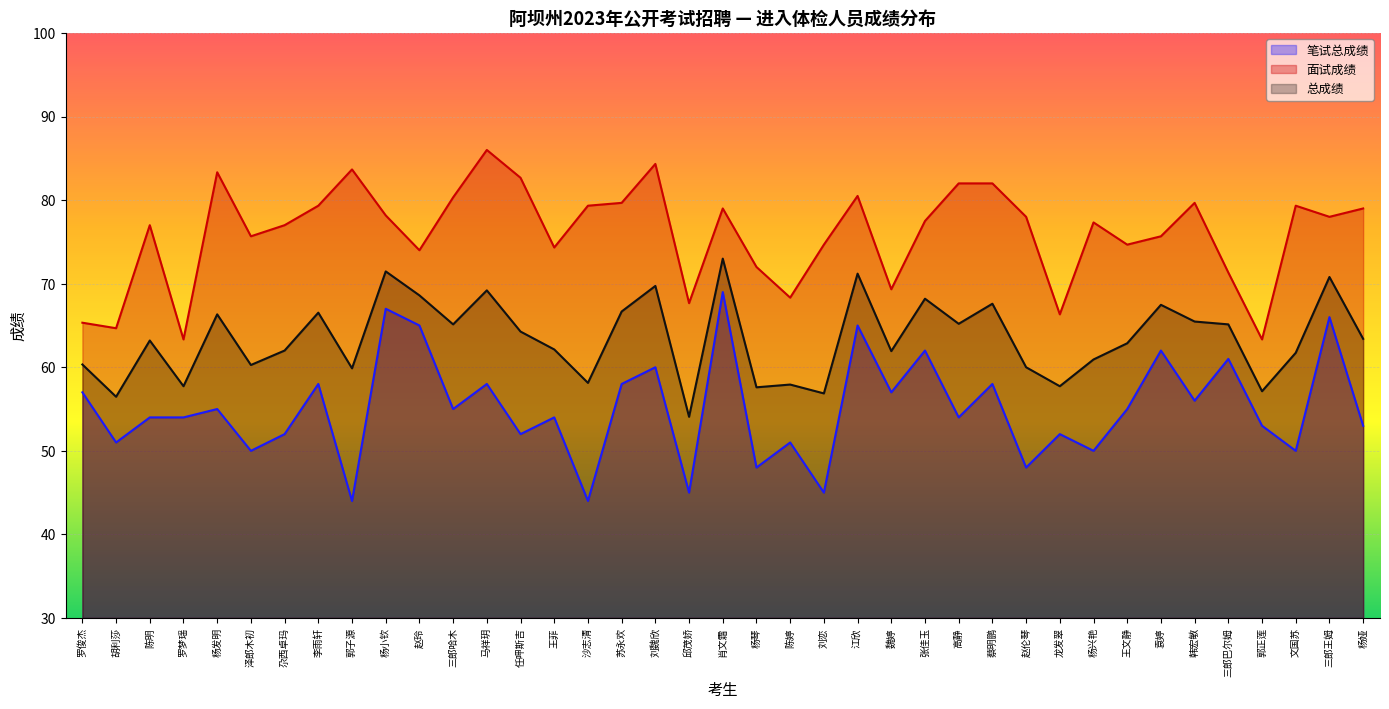

Reading left to right, extract all data points from this chart.

笔试总成绩: 罗俊杰=57.0	胡利莎=51.0	陈明=54.0	罗梦瑶=54.0	杨发明=55.0	泽郎木初=50.0	尕西卓玛=52.0	李雨轩=58.0	郭子源=44.0	杨小钦=67.0	赵玲=65.0	三郎哈木=55.0	马祥玥=58.0	任呷斯吉=52.0	王菲=54.0	沙志清=44.0	苏永欢=58.0	刘魏欣=60.0	邱茂娇=45.0	肖文霜=69.0	杨琴=48.0	陈婷=51.0	刘恋=45.0	江欣=65.0	魏婷=57.0	张佳玉=62.0	高静=54.0	蔡明鹏=58.0	赵伦琴=48.0	龙发翠=52.0	杨兴艳=50.0	王文静=55.0	袁婷=62.0	韩宏敏=56.0	三郎巴尔姆=61.0	郭正莲=53.0	文国苏=50.0	三郎王姆=66.0	杨娅=53.0
面试成绩: 罗俊杰=65.3	胡利莎=64.7	陈明=77.0	罗梦瑶=63.3	杨发明=83.3	泽郎木初=75.7	尕西卓玛=77.0	李雨轩=79.3	郭子源=83.7	杨小钦=78.2	赵玲=74.0	三郎哈木=80.3	马祥玥=86.0	任呷斯吉=82.7	王菲=74.3	沙志清=79.3	苏永欢=79.7	刘魏欣=84.3	邱茂娇=67.7	肖文霜=79.0	杨琴=72.0	陈婷=68.3	刘恋=74.7	江欣=80.5	魏婷=69.3	张佳玉=77.5	高静=82.0	蔡明鹏=82.0	赵伦琴=78.0	龙发翠=66.3	杨兴艳=77.3	王文静=74.7	袁婷=75.7	韩宏敏=79.7	三郎巴尔姆=71.3	郭正莲=63.3	文国苏=79.3	三郎王姆=78.0	杨娅=79.0
总成绩: 罗俊杰=60.3	胡利莎=56.5	陈明=63.2	罗梦瑶=57.7	杨发明=66.3	泽郎木初=60.3	尕西卓玛=62.0	李雨轩=66.5	郭子源=59.9	杨小钦=71.5	赵玲=68.6	三郎哈木=65.1	马祥玥=69.2	任呷斯吉=64.3	王菲=62.1	沙志清=58.1	苏永欢=66.7	刘魏欣=69.7	邱茂娇=54.1	肖文霜=73.0	杨琴=57.6	陈婷=57.9	刘恋=56.9	江欣=71.2	魏婷=61.9	张佳玉=68.2	高静=65.2	蔡明鹏=67.6	赵伦琴=60.0	龙发翠=57.7	杨兴艳=60.9	王文静=62.9	袁婷=67.5	韩宏敏=65.5	三郎巴尔姆=65.1	郭正莲=57.1	文国苏=61.7	三郎王姆=70.8	杨娅=63.4